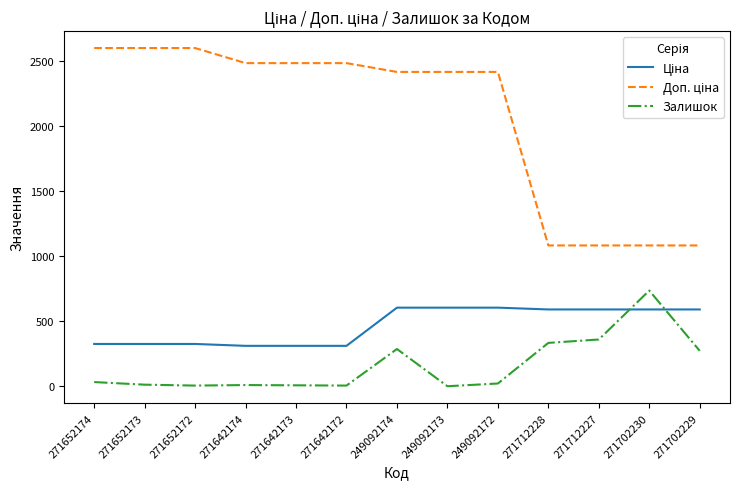

How many lines are shown in the chart?

3